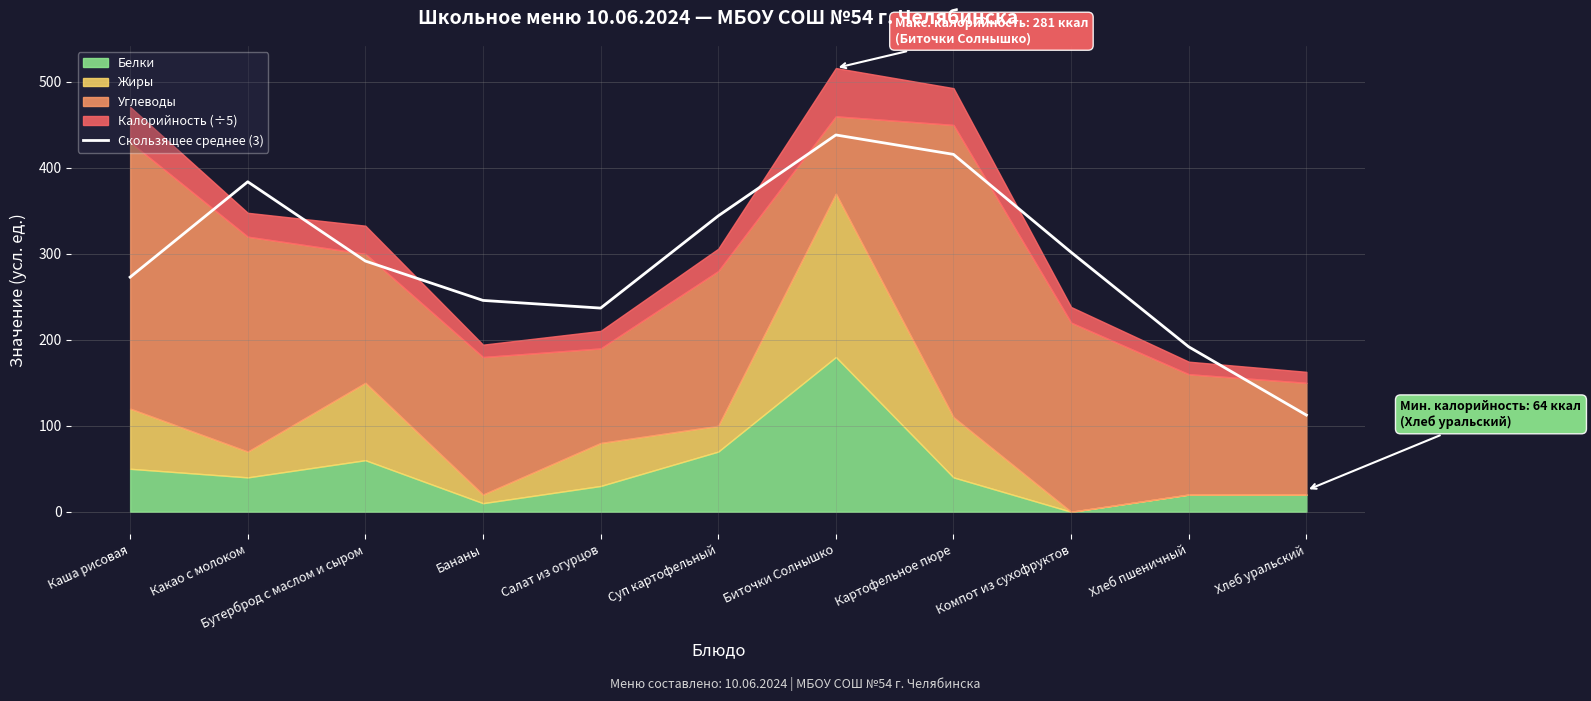

What is the difference between the maximum and minimum values?

325.9